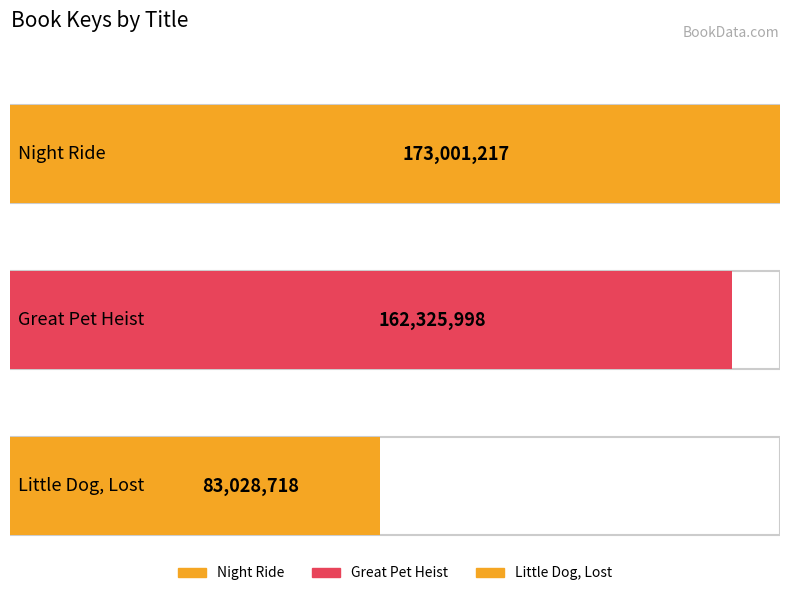

Where does the data first go above 162325998?

Night Ride